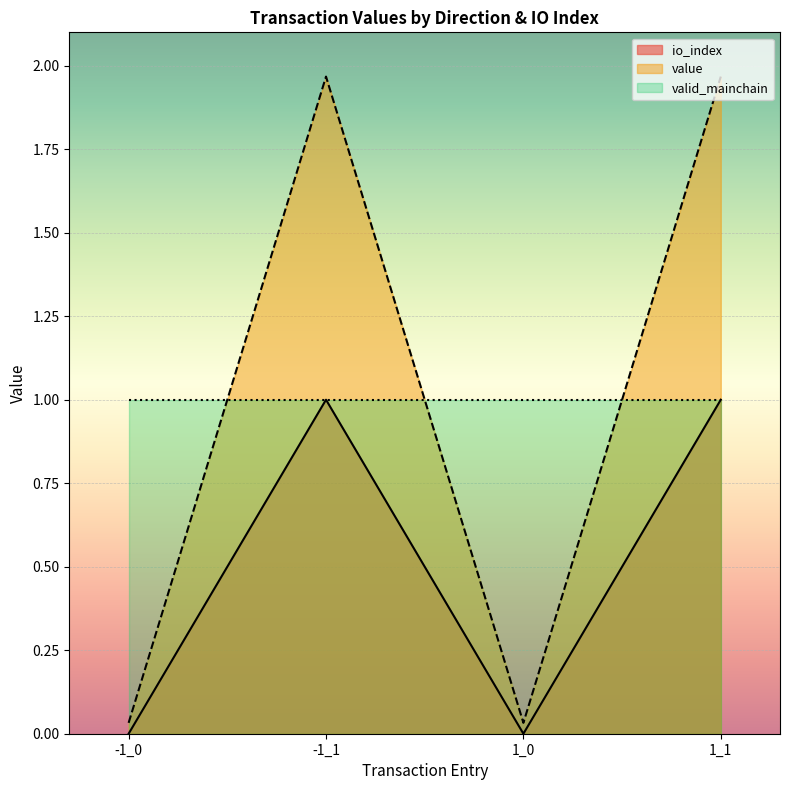

Is it true that io_index equals 0.5 at 1_1?

False